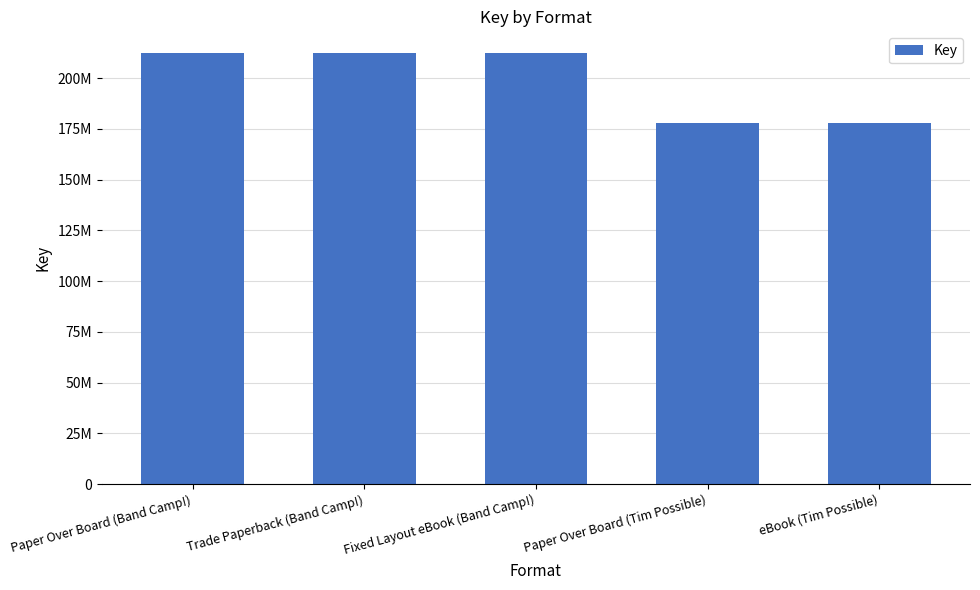

What position from the right is Paper Over Board (Band Camp!)?

5